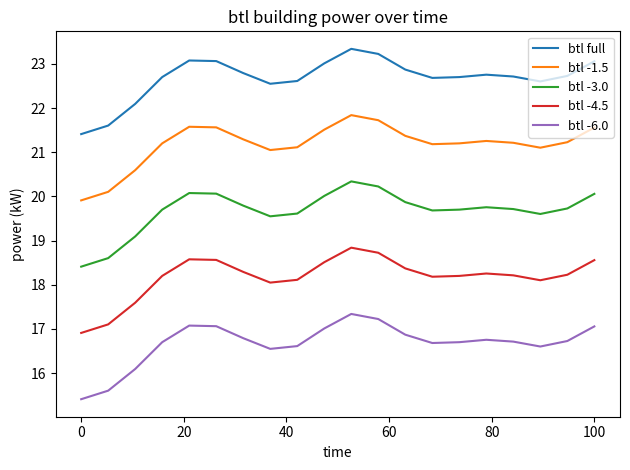

List the series in order of their overall mean, lowest first.

btl -6.0, btl -4.5, btl -3.0, btl -1.5, btl full